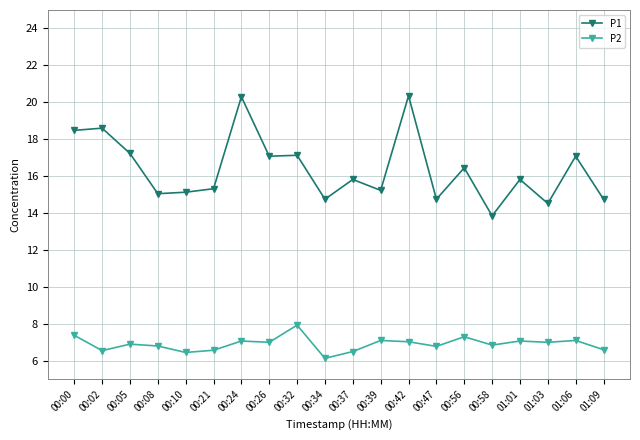

What is the label of the 7th point from the left?

00:24